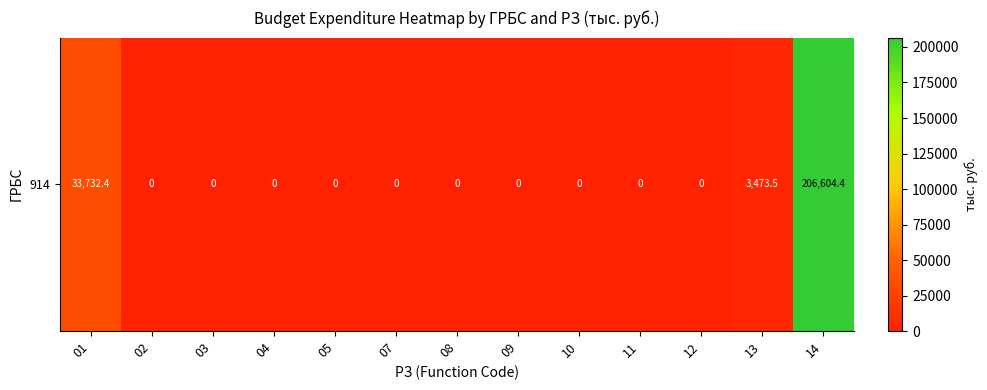

What is the average value?

18754.6